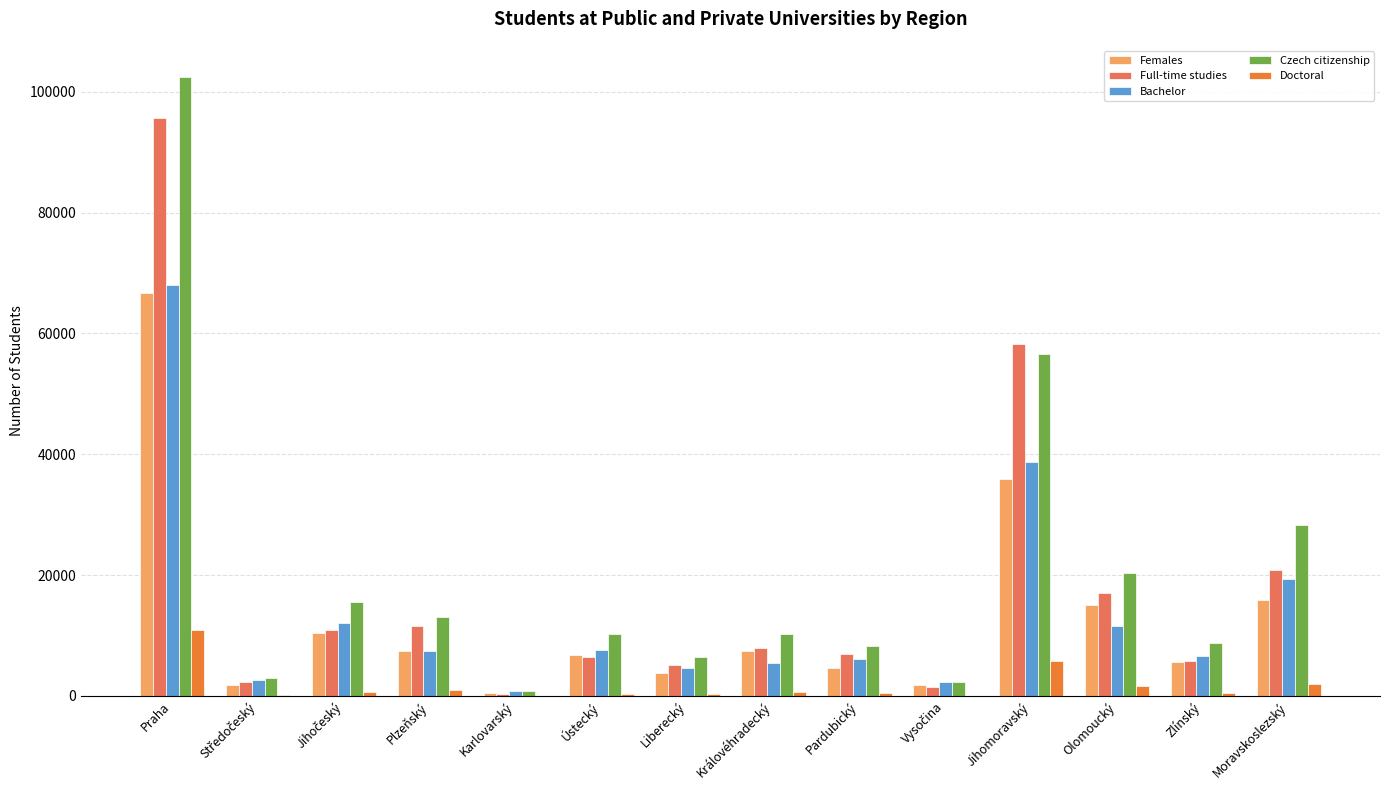

Is it true that Females equals 6798 at Ústecký?

True